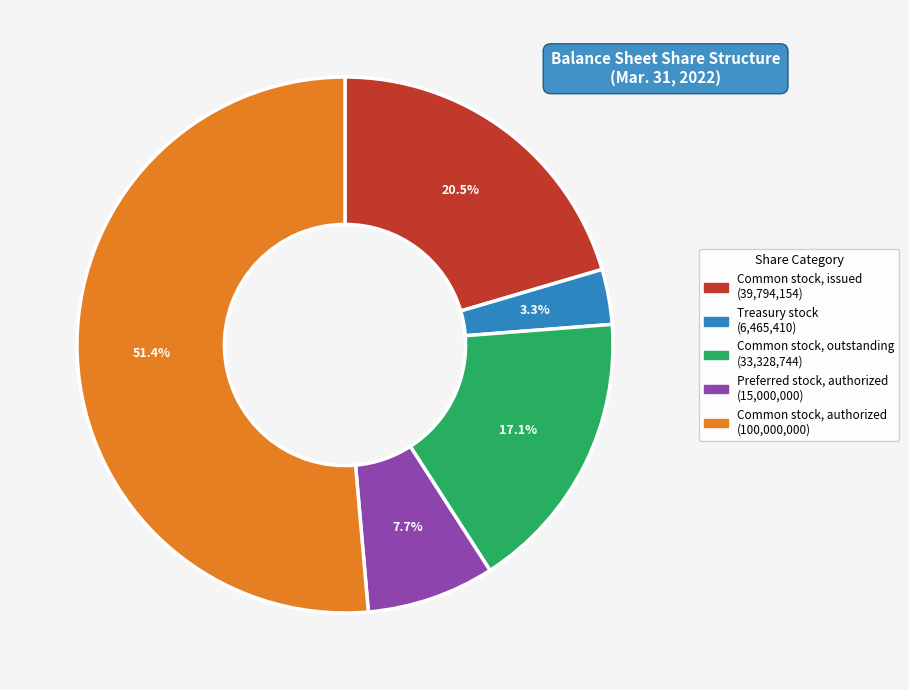

Which category has the smallest portion of the pie?

Treasury stock